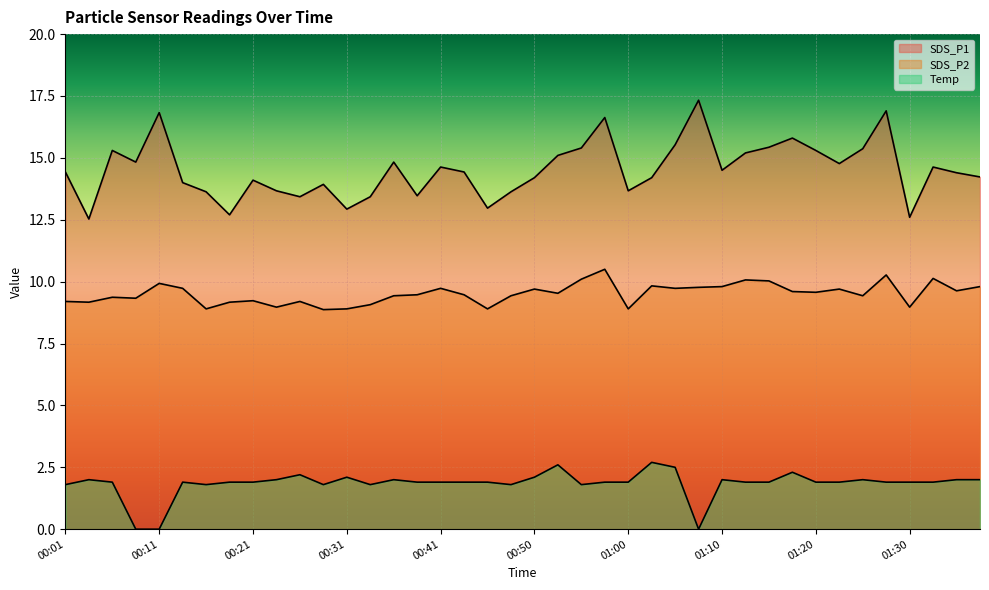

What is the label of the 30th point from the right?

00:26